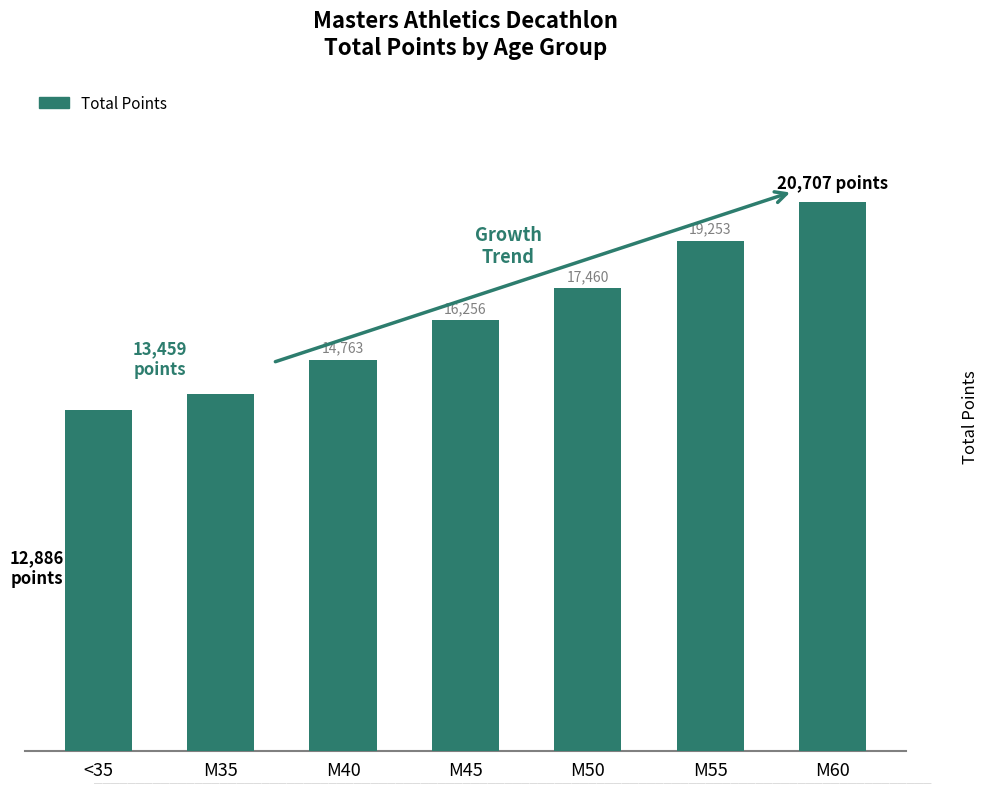

At which label is the value closest to 16796?

M45